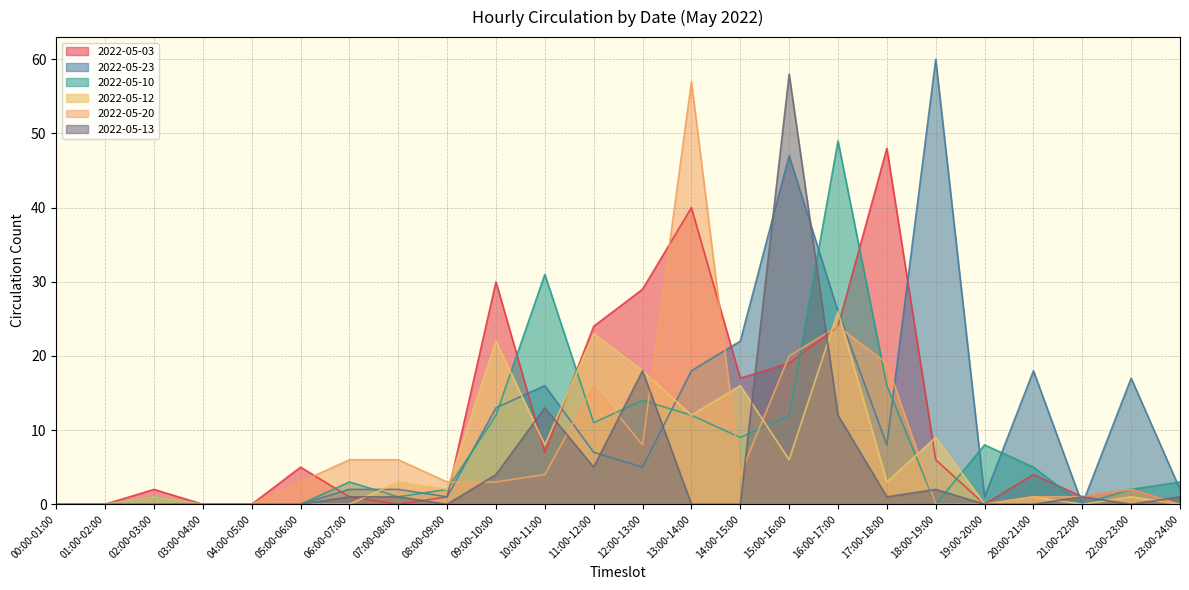

What is the value of the 2022-05-10 point at the 20th from the left?

8